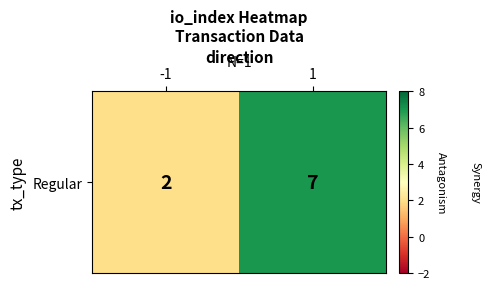

How many values are between 2 and 7?

2